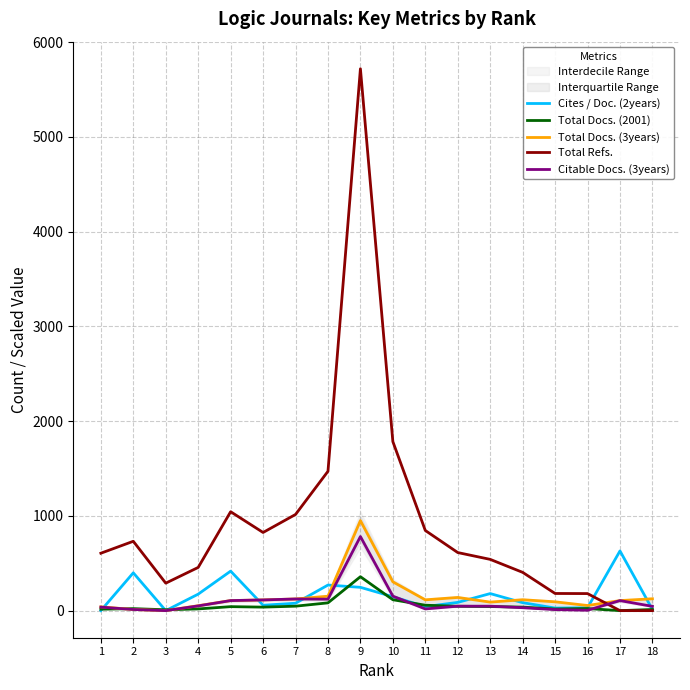

Between 5 and 14, which series saw the biggest shift?

Total Refs.